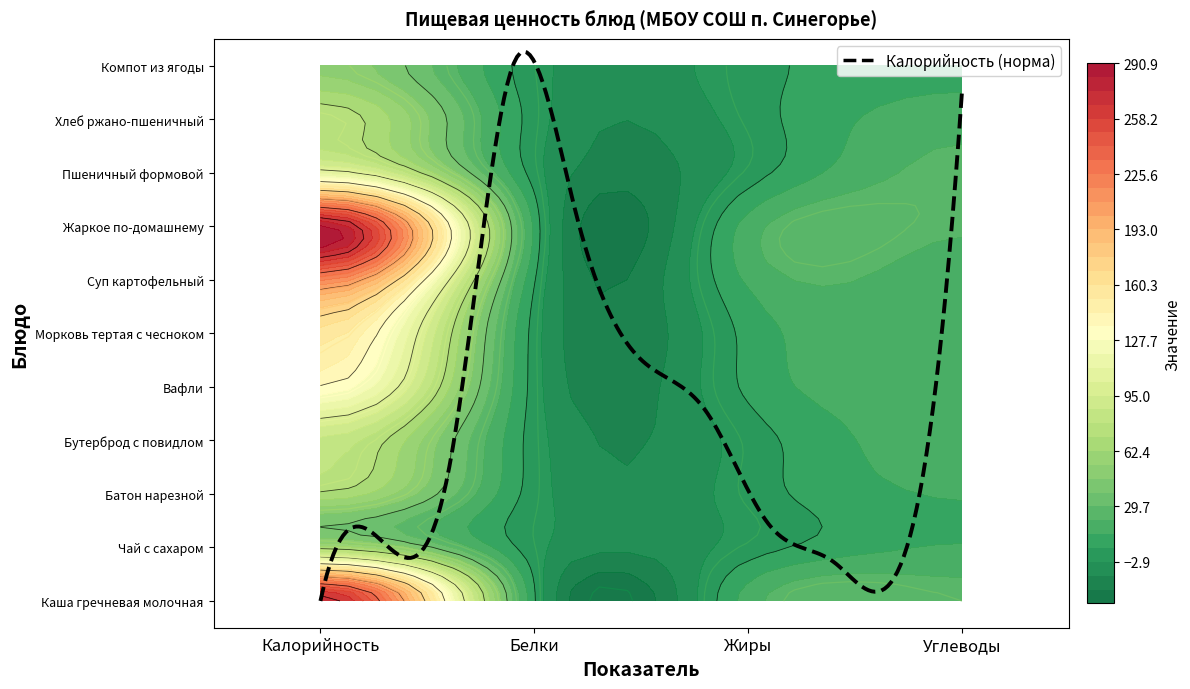

Which series has the largest range (max minus min)?

Жаркое по-домашнему